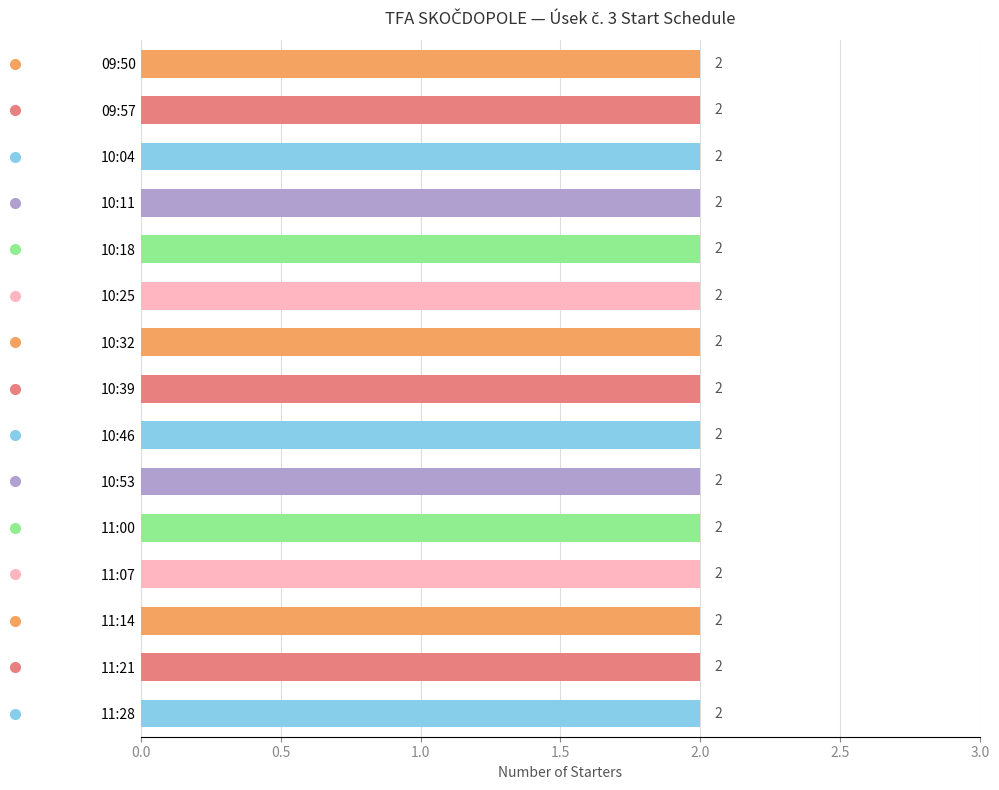

Between 11:14 and 10:11, which is larger?

11:14